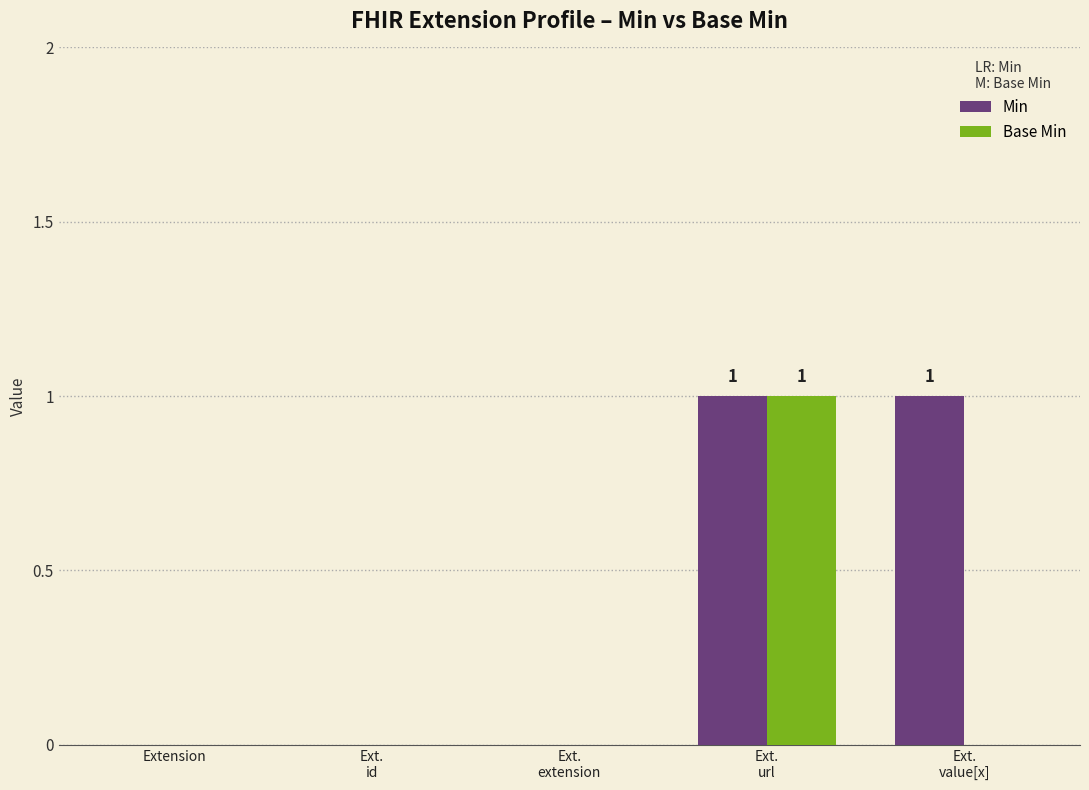

Is it true that Min equals 1 at Extension?

False